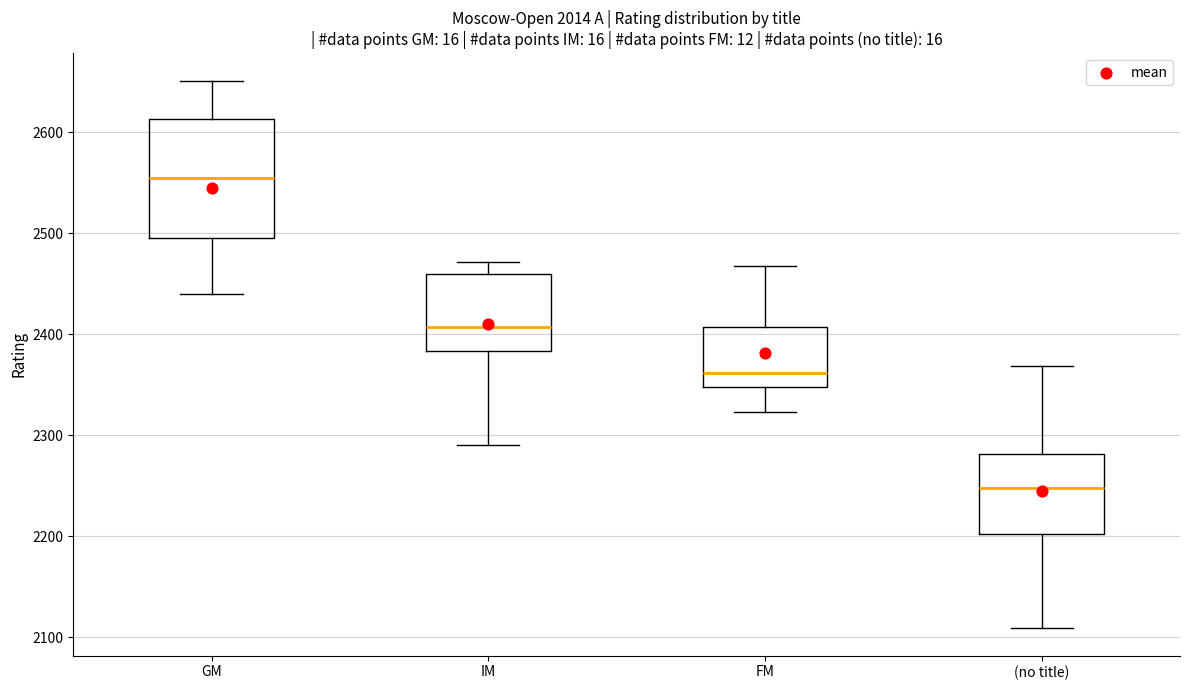

Where is the lower edge of the box for IM on the y-axis? The values are not printed on the chart, so give them approximately, as read against the axis.

2380